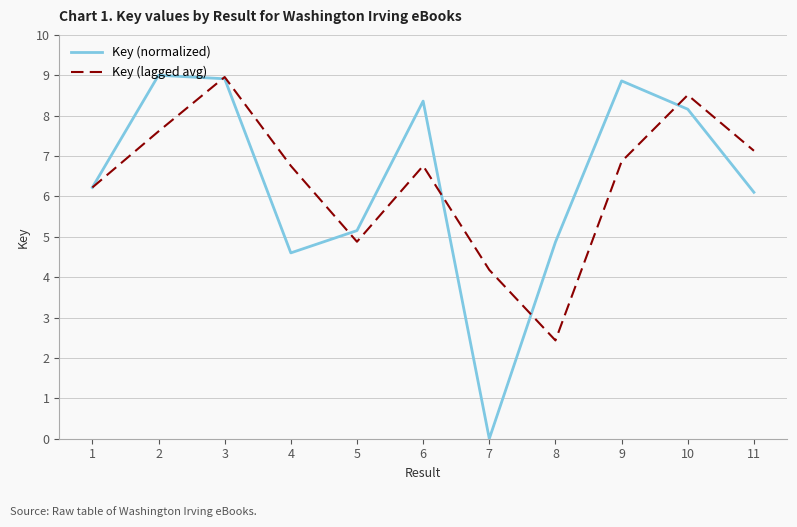

Is it true that Key (normalized) equals 8.9 at 9?

True